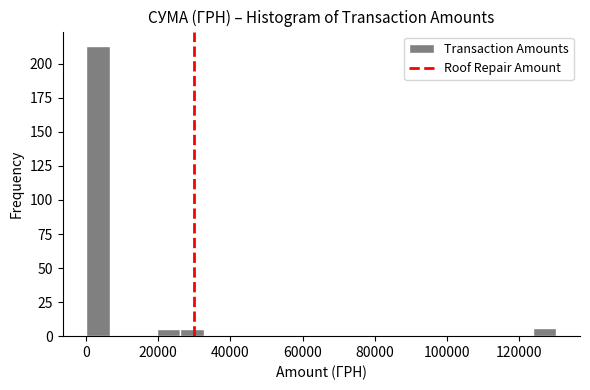

Around what value on the x-axis is the tallest bar? Give the approximate position of its centre, as read against the axis.

4000